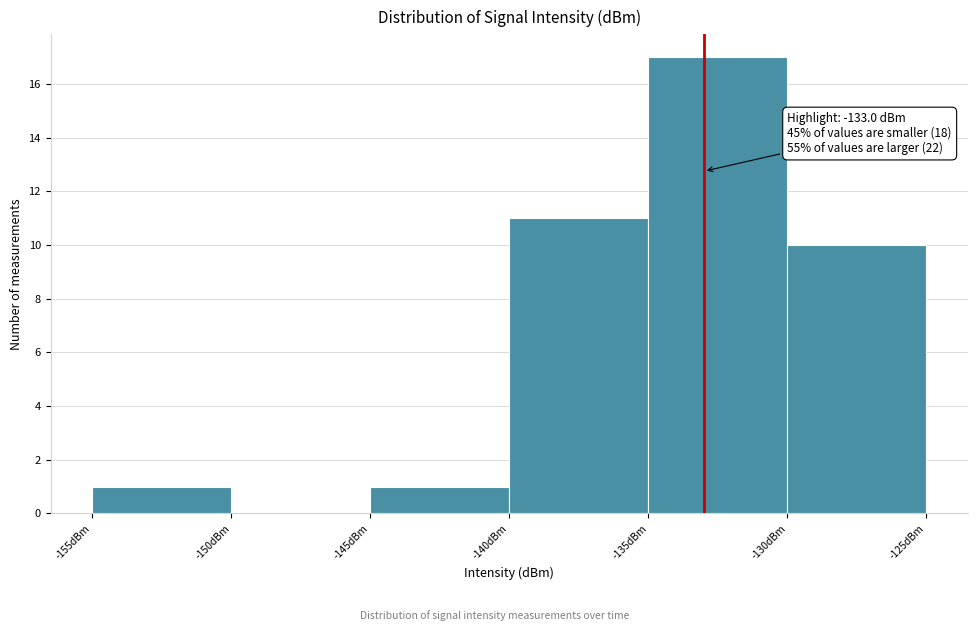

Over which range of the x-axis is the bar tallest?

-135 to -130